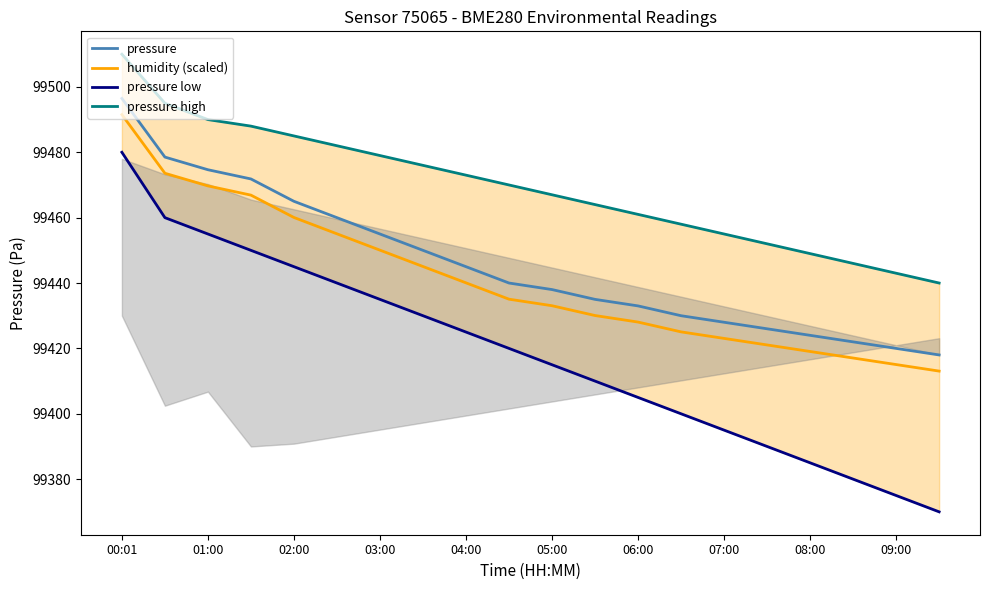

The value of pressure at 04:00 is 51409.7. True or false?

False